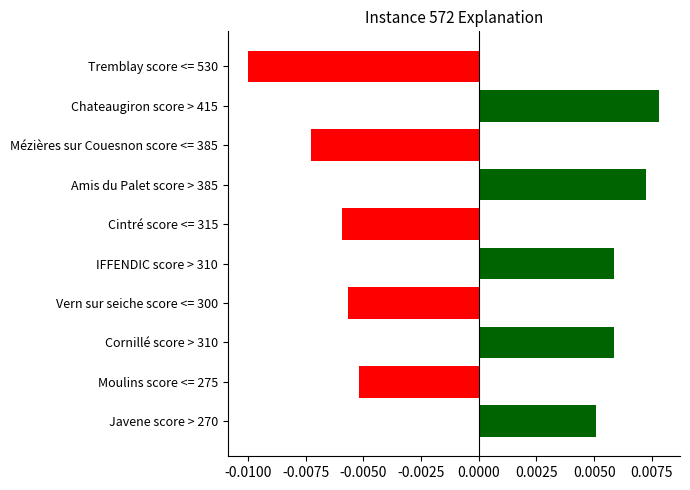

Between Vern sur seiche score <= 300 and Chateaugiron score > 415, which is larger?

Chateaugiron score > 415